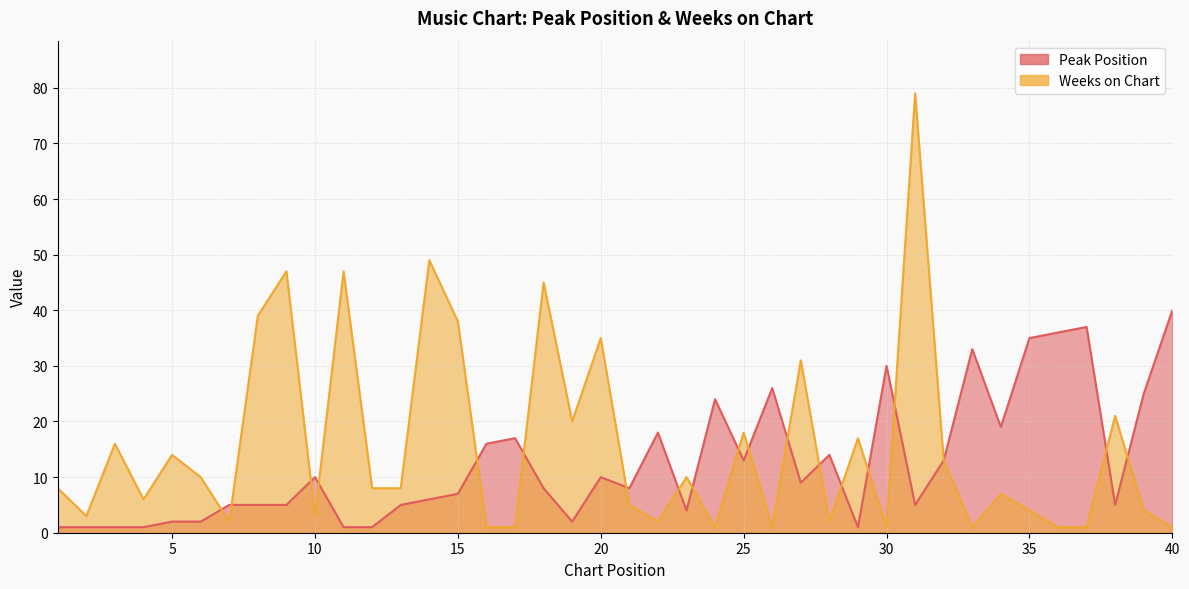

Reading left to right, what are all the values shown in this chart?

Peak Position: 1=1	2=1	3=1	4=1	5=2	6=2	7=5	8=5	9=5	10=10	11=1	12=1	13=5	14=6	15=7	16=16	17=17	18=8	19=2	20=10	21=8	22=18	23=4	24=24	25=13	26=26	27=9	28=14	29=1	30=30	31=5	32=13	33=33	34=19	35=35	36=36	37=37	38=5	39=25	40=40
Weeks on Chart: 1=8	2=3	3=16	4=6	5=14	6=10	7=2	8=39	9=47	10=3	11=47	12=8	13=8	14=49	15=38	16=1	17=1	18=45	19=20	20=35	21=5	22=2	23=10	24=1	25=18	26=1	27=31	28=2	29=17	30=1	31=79	32=13	33=1	34=7	35=4	36=1	37=1	38=21	39=4	40=1